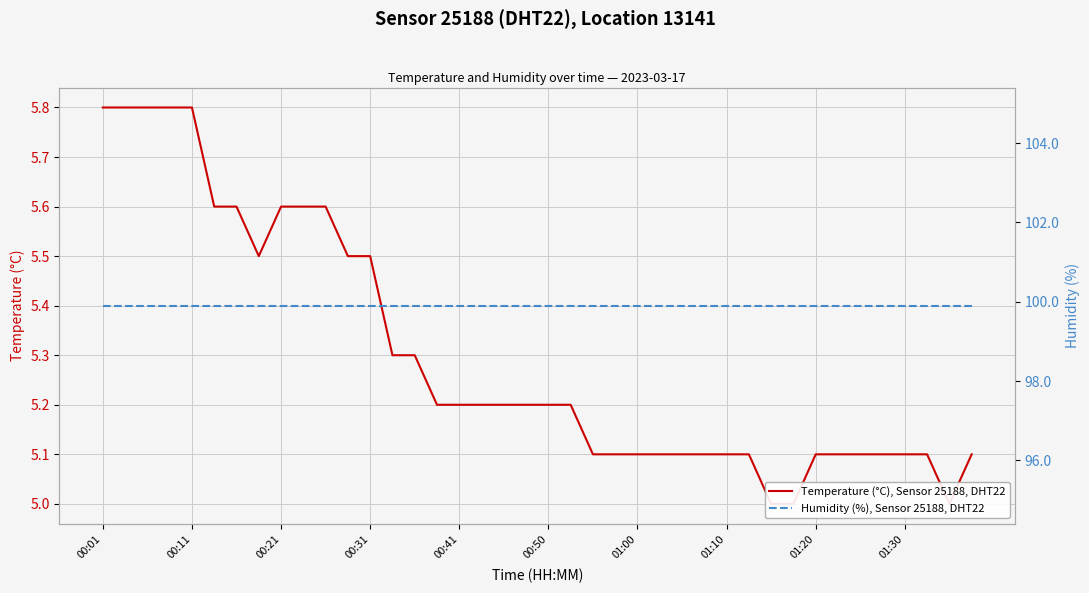

What position from the right is 35?

5